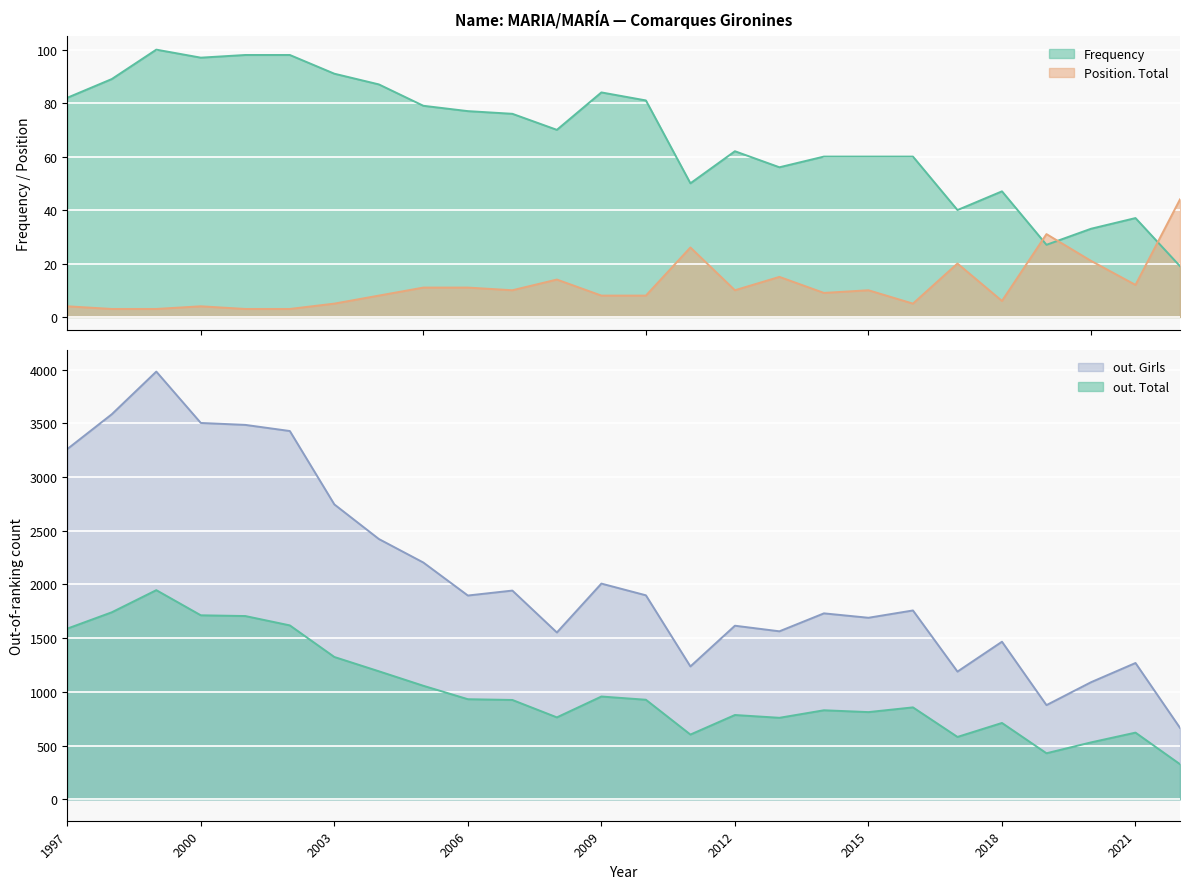

What is the total value across all series at 2020?

1674